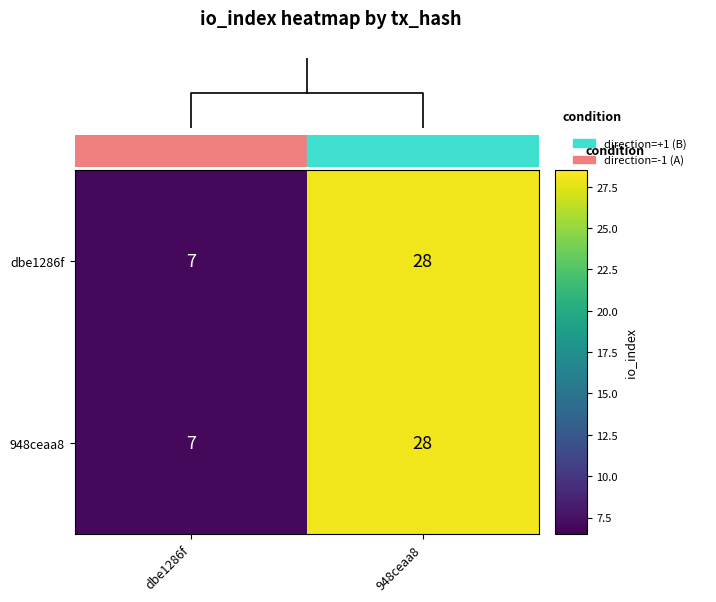

Reading left to right, list all the values displayed in this chart.

dbe1286f: dbe1286f=7	948ceaa8=28
948ceaa8: dbe1286f=7	948ceaa8=28